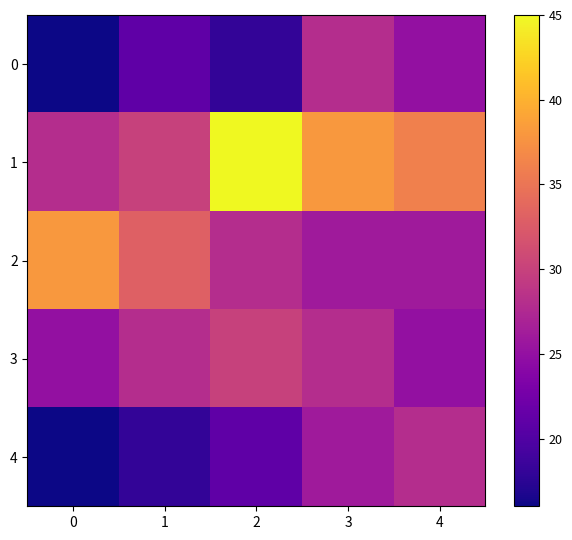

At 1, list the series in order from smallest to largest.

4, 0, 3, 1, 2